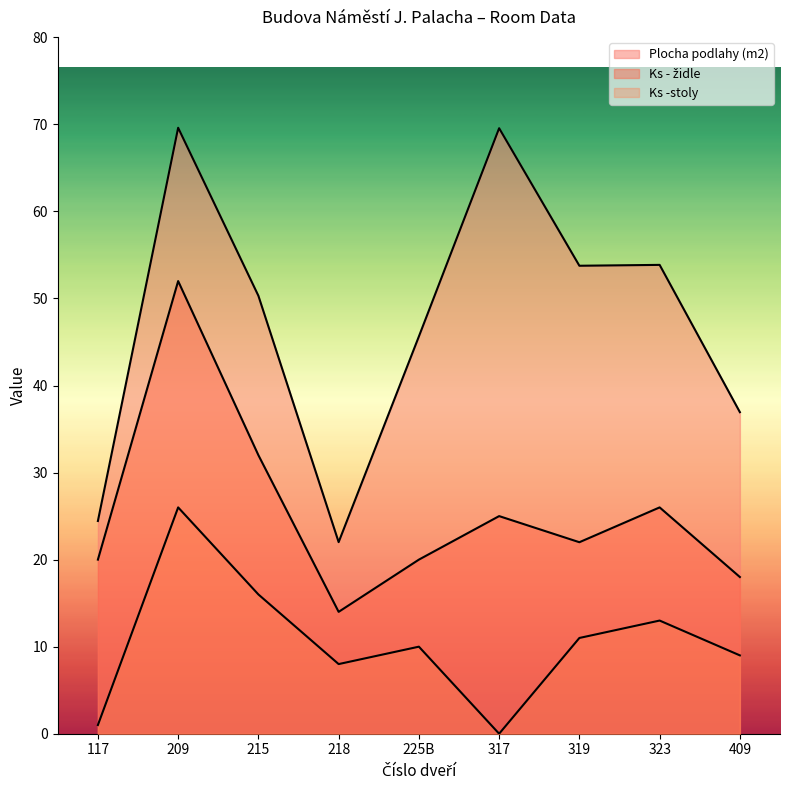

How many values in the Ks -stoly series are below 10?

4